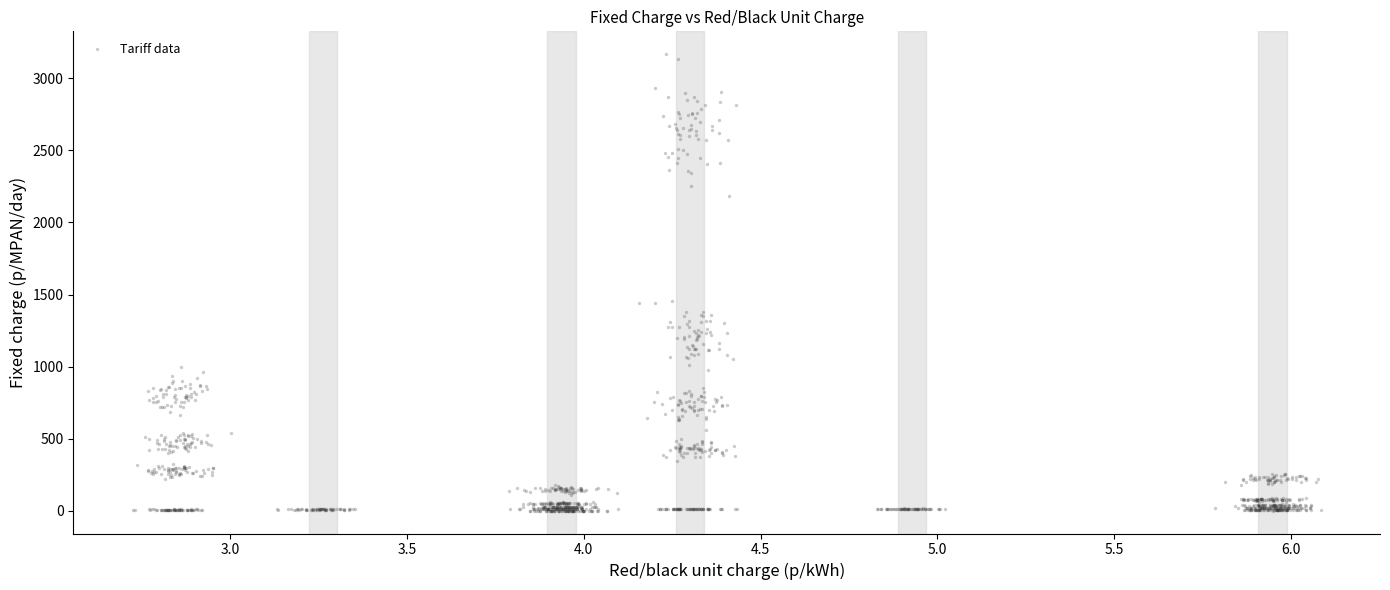

What is the range of X values (max minus min)?

3.4